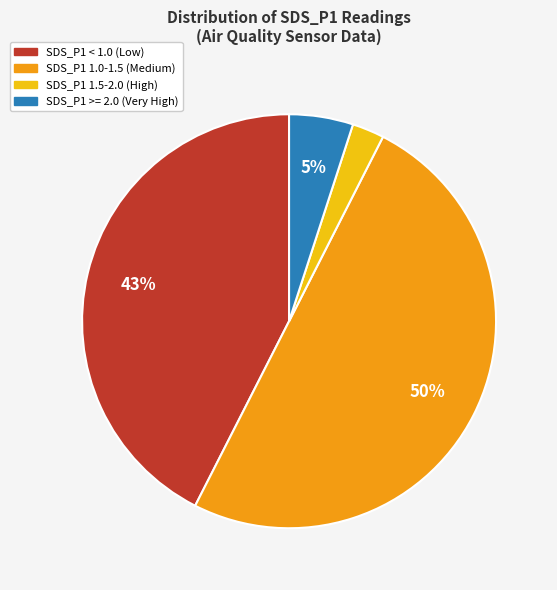

To the nearest percent, what percentage of the pie is SDS_P1 1.5-2.0 (High)?

3%